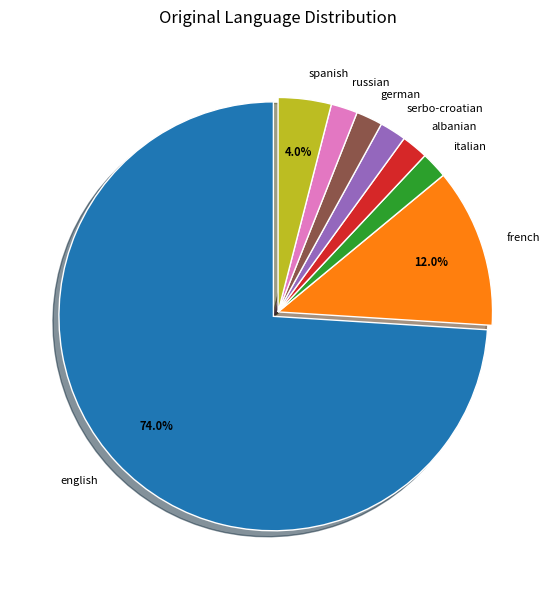

What is the largest slice in the pie chart?

english